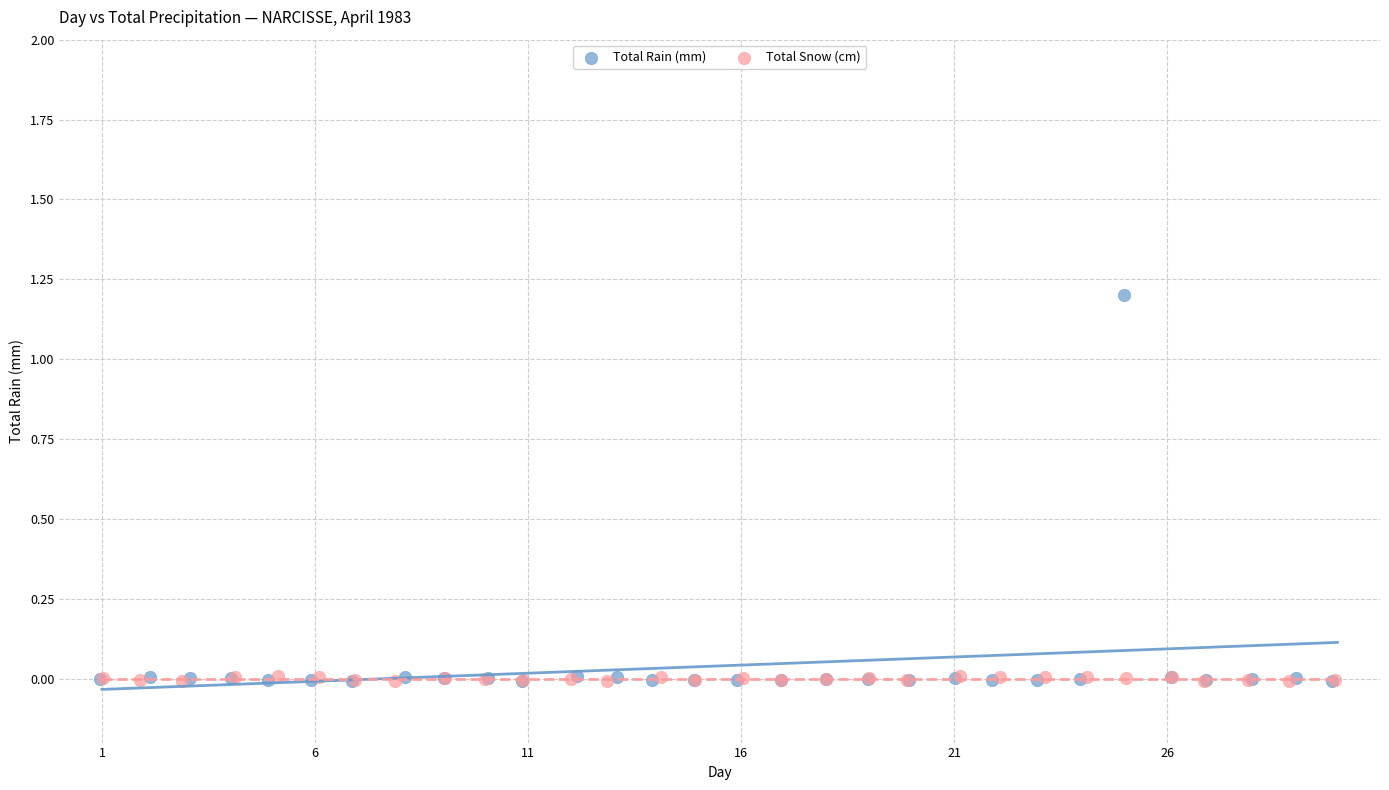

Which series reaches the maximum Y coordinate?

Total Rain (mm)